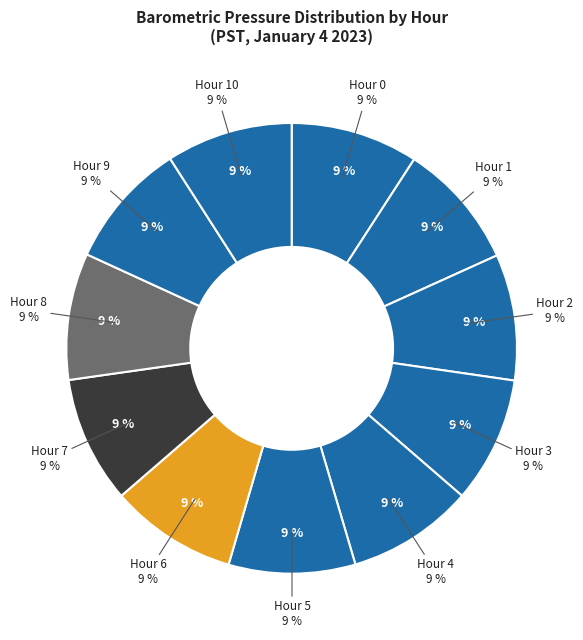

How many slices are in this pie chart?

11